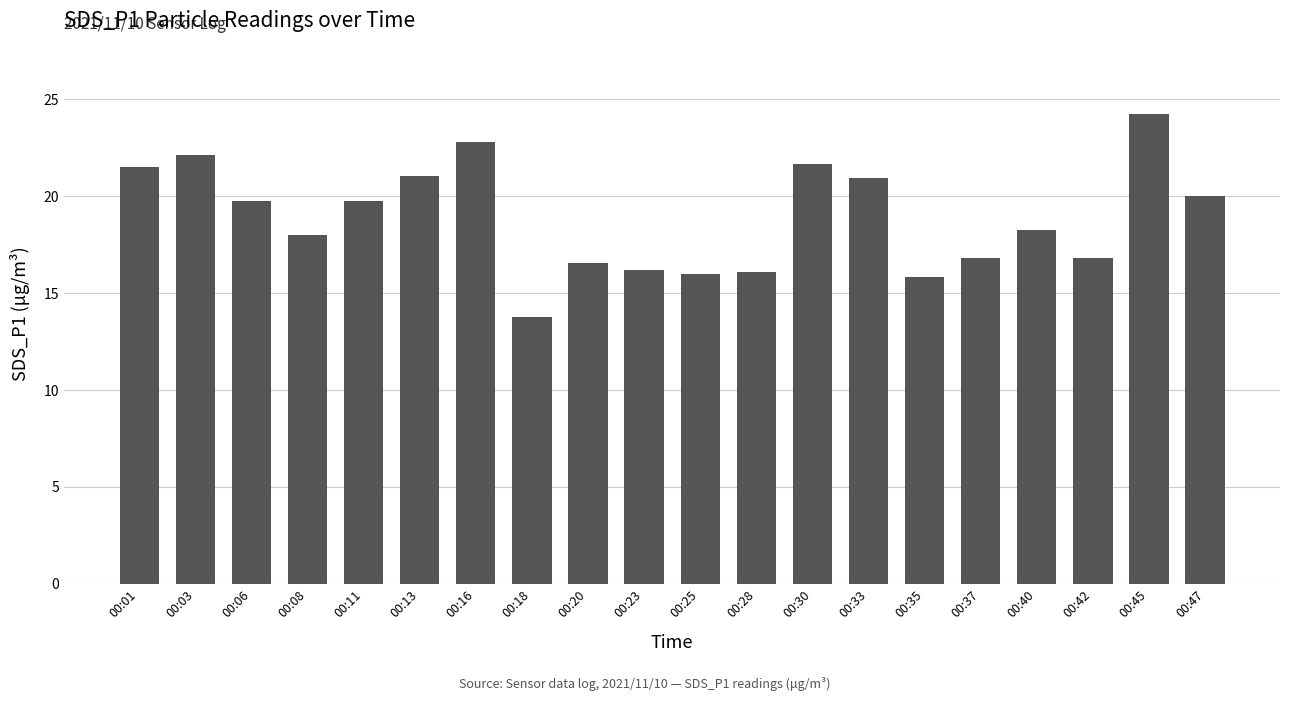

Count the number of categories in the chart.

20